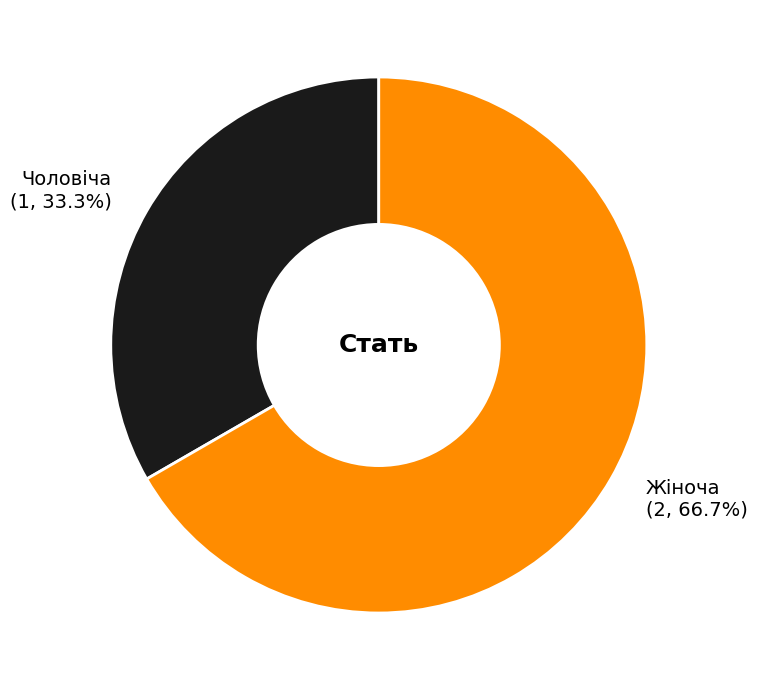

How many segments does this pie chart have?

2